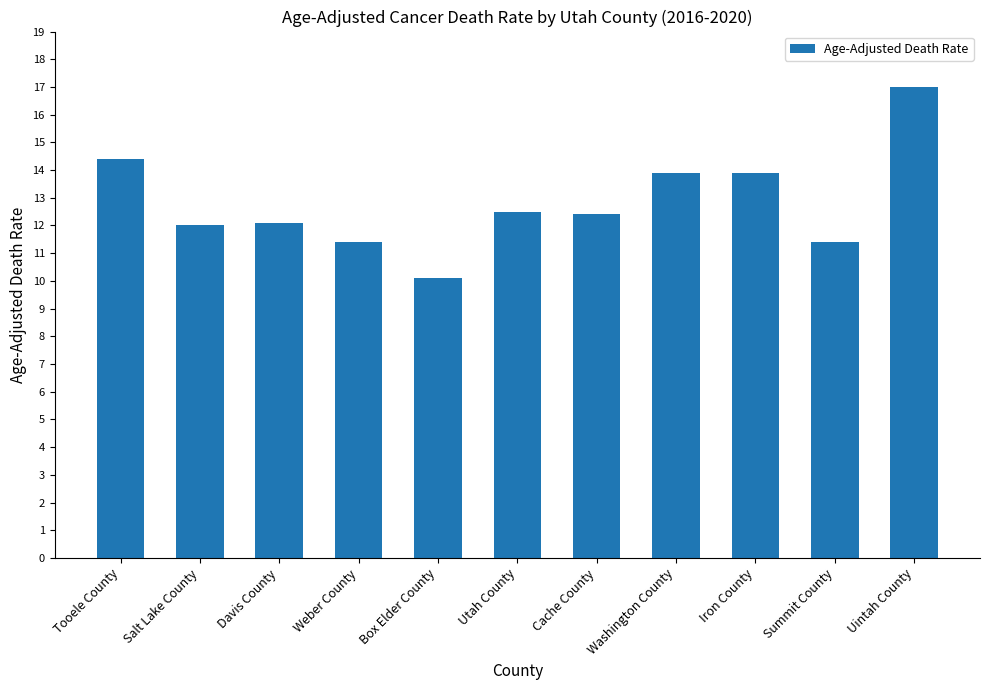

At which category does the chart reach its minimum across all series?

Box Elder County